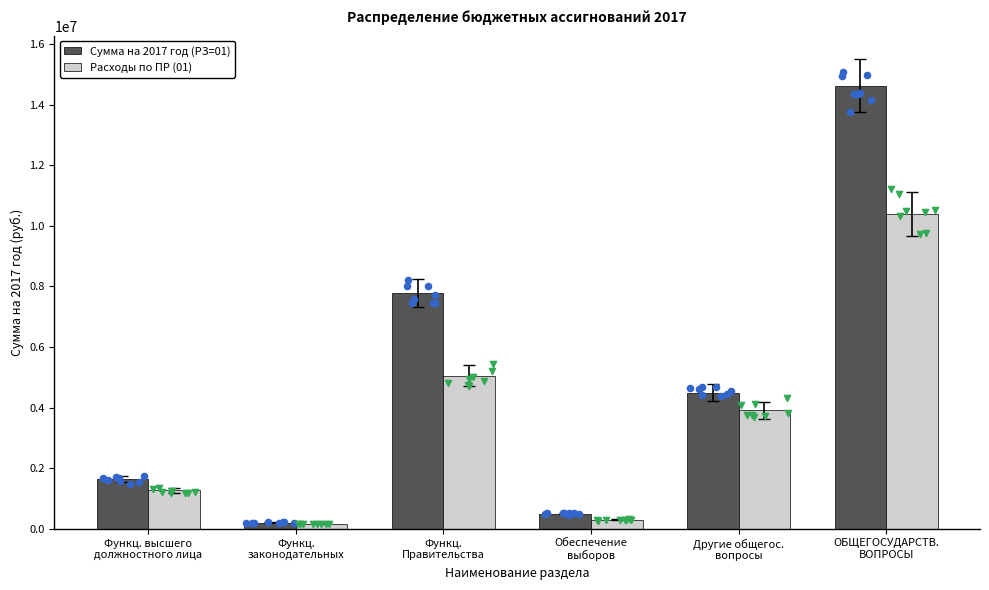

At how many categories does at least one series exceed 11754401?

1